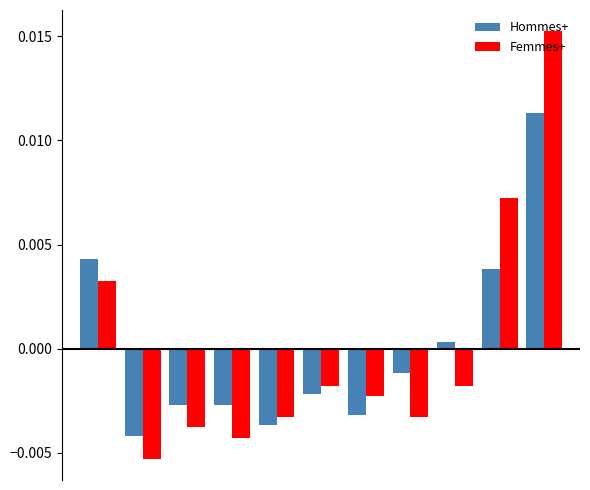

How many data points in Femmes+ are less than 0?

8